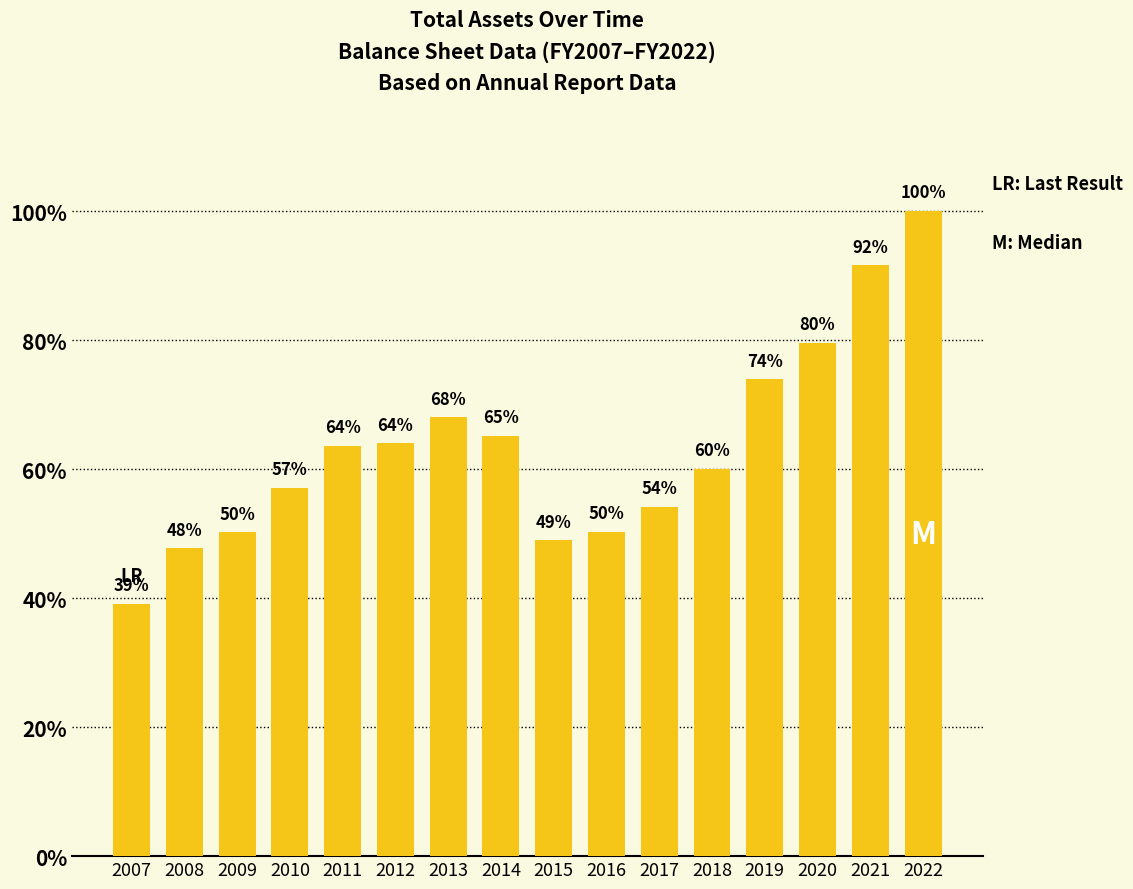

What is the change in value from 2013 to 2015?

-19.1